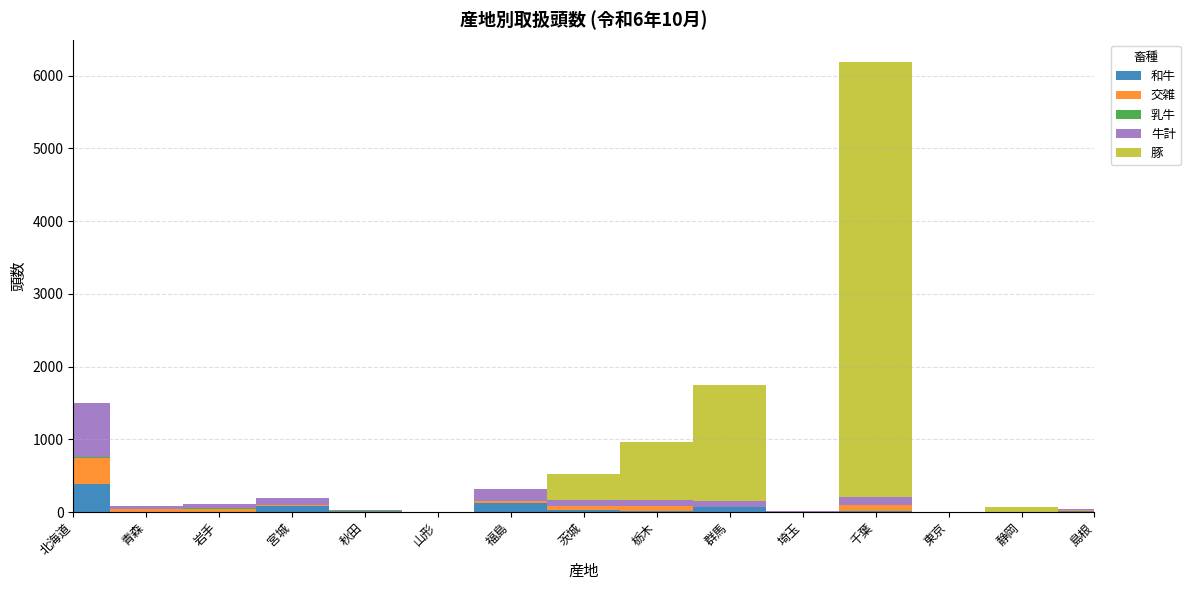

Reading left to right, extract all data points from this chart.

和牛: 382	2	5	81	6	1	122	26	8	73	2	12	1	1	14
交雑: 366	40	30	11	0	1	35	60	76	2	3	91	0	0	8
乳牛: 2	0	18	1	10	0	0	0	0	0	0	0	0	0	0
牛計: 750	42	53	93	16	2	157	86	84	75	5	103	1	1	22
豚: 0	0	0	0	0	0	0	349	792	1597	0	5980	0	71	0